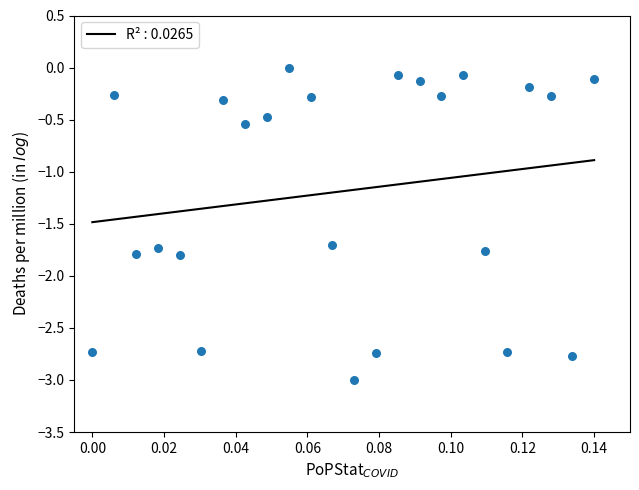

What is the range of Y values (max minus min)?

3.0